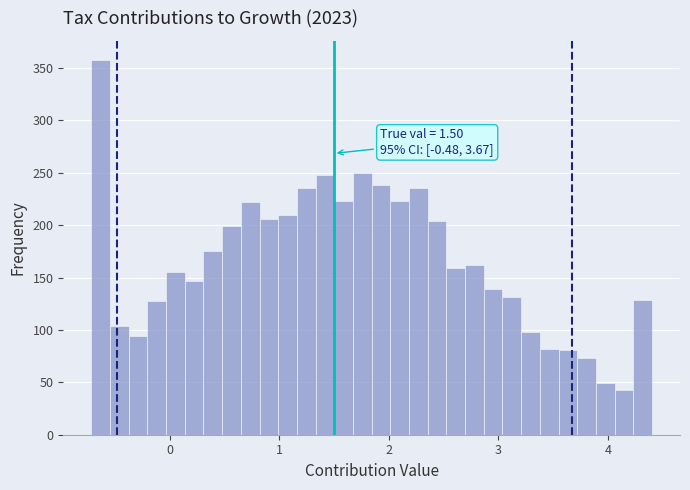

Around what value on the x-axis is the tallest bar? Give the approximate position of its centre, as read against the axis.

-0.6